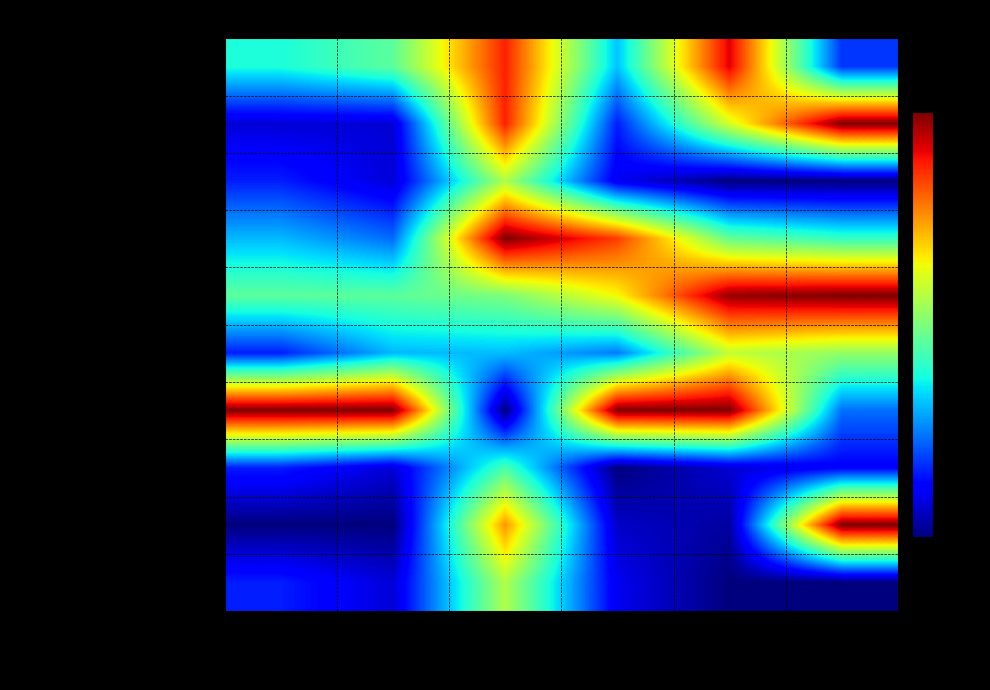

How many data points does each series have?

6